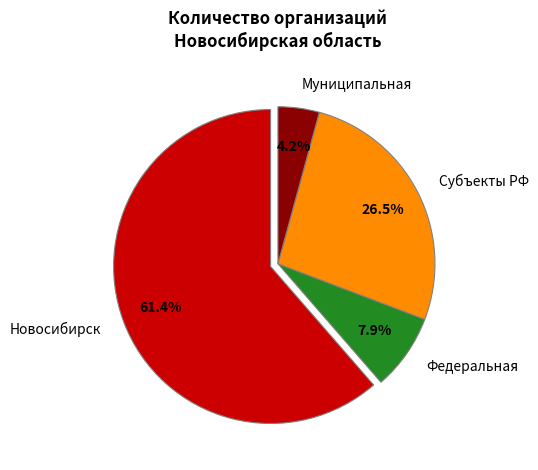

Which has a higher value, Субъекты РФ or Новосибирск?

Новосибирск